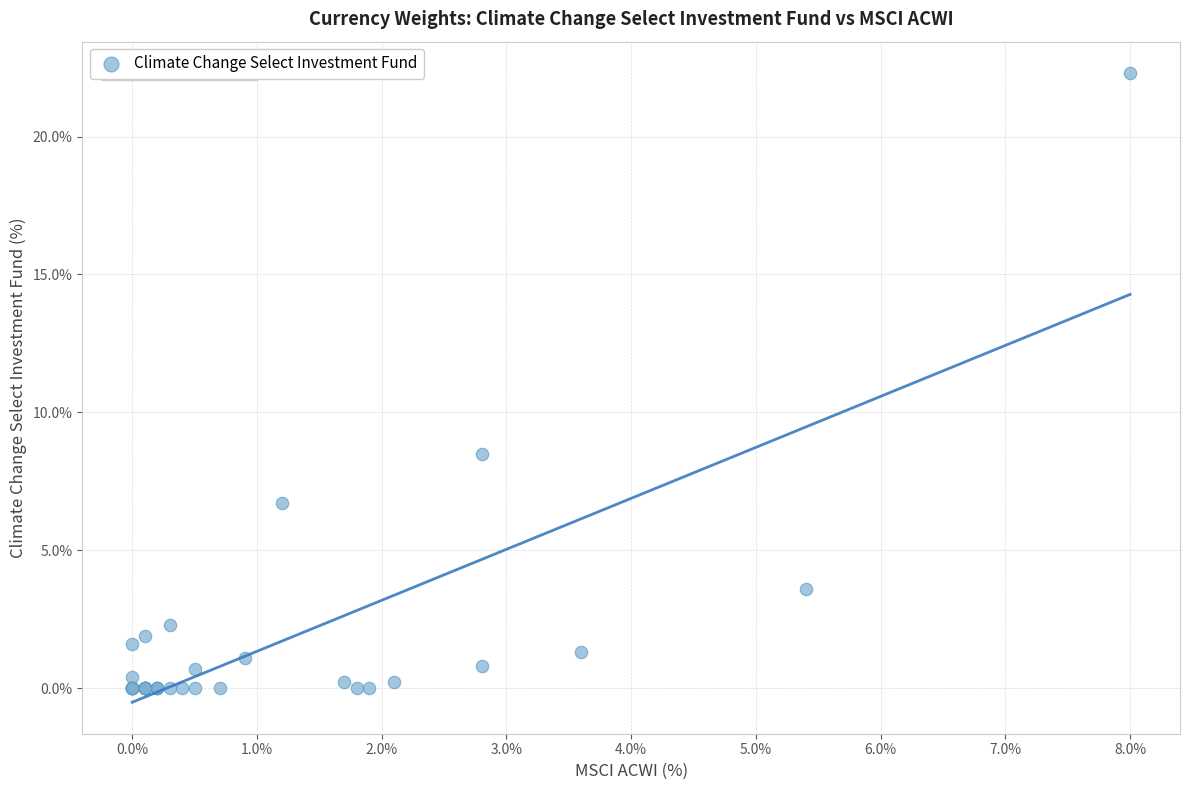

What Y value in the scatter plot is closest to 11?

8.5